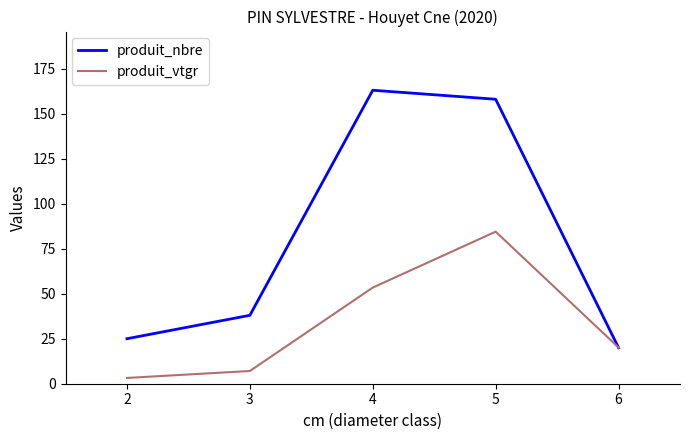

What are all the series names shown in the legend?

produit_nbre, produit_vtgr